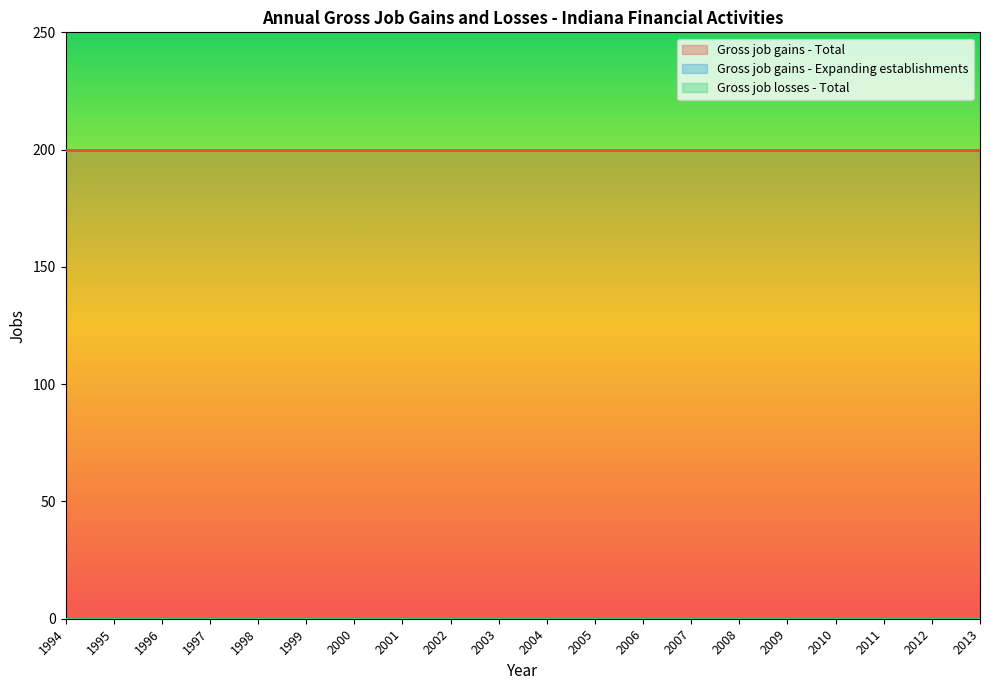

Rank the series by their maximum value, from lowest to highest.

Gross job gains - Expanding establishments, Gross job losses - Total, Gross job gains - Total